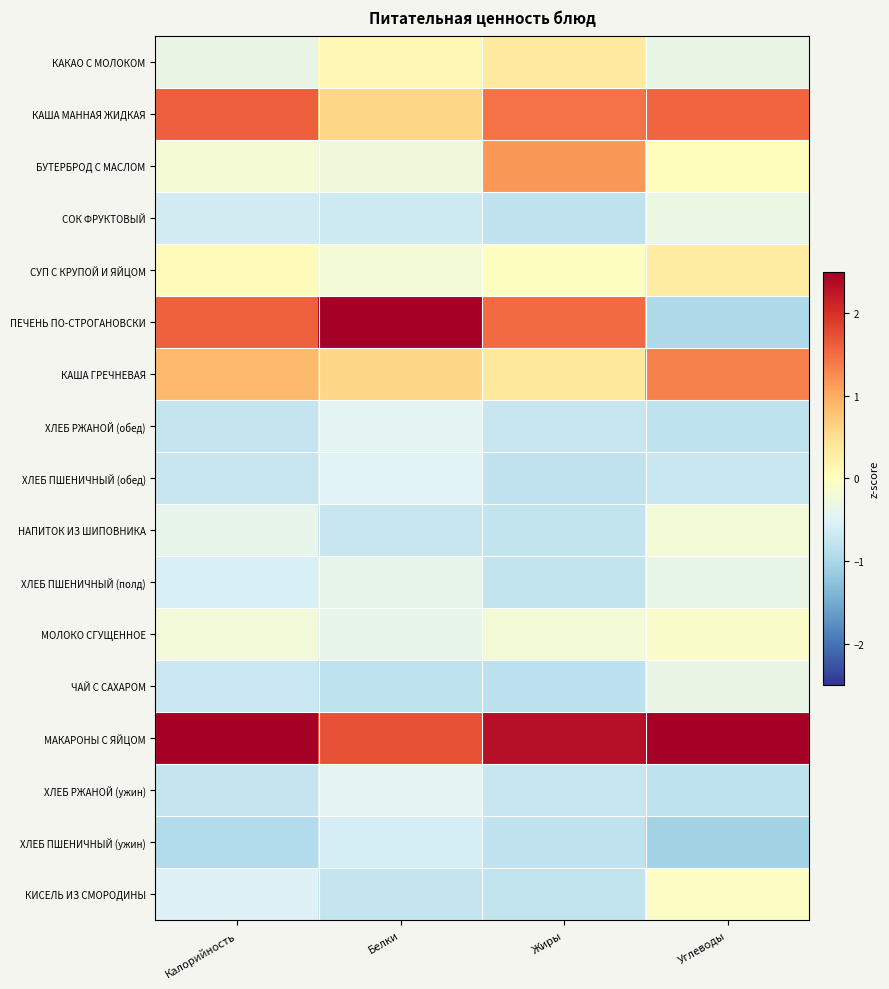

Which series has the widest spread of values?

ПЕЧЕНЬ ПО-СТРОГАНОВСКИ